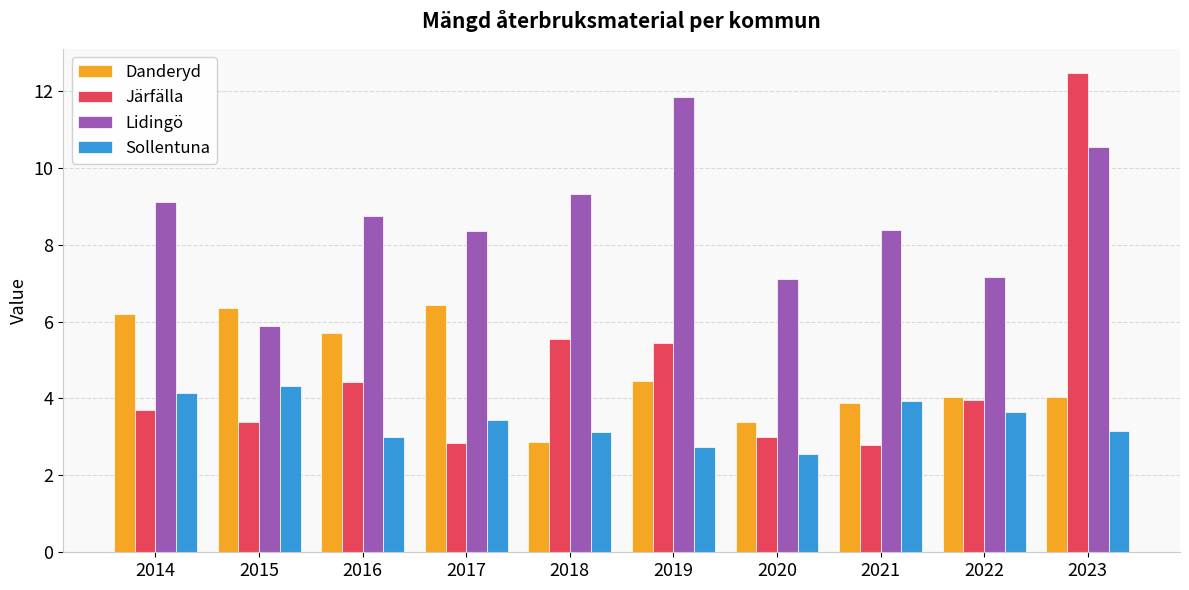

How many distinct data groups are displayed?

4